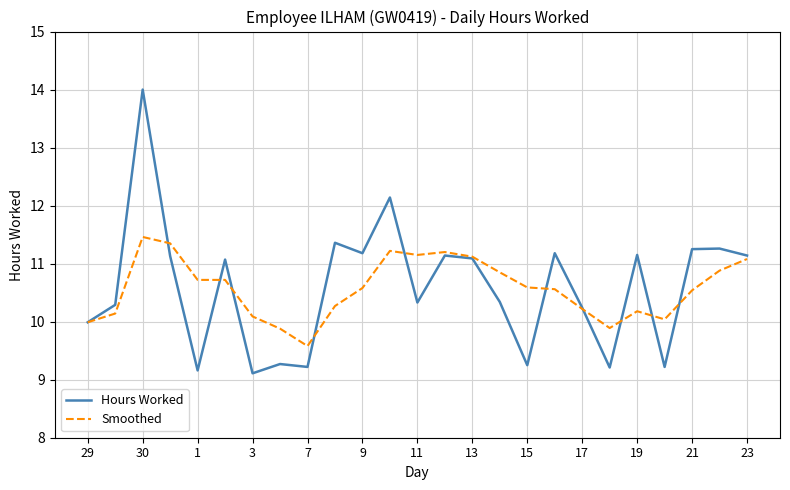

What is the minimum value shown in the chart?

9.1